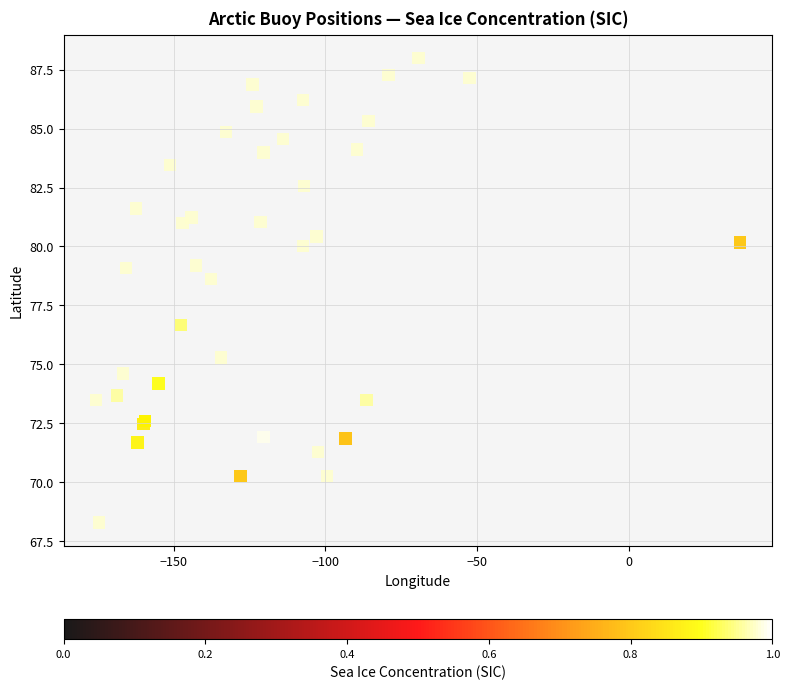

What Y value in the scatter plot is closest to 78?

78.6